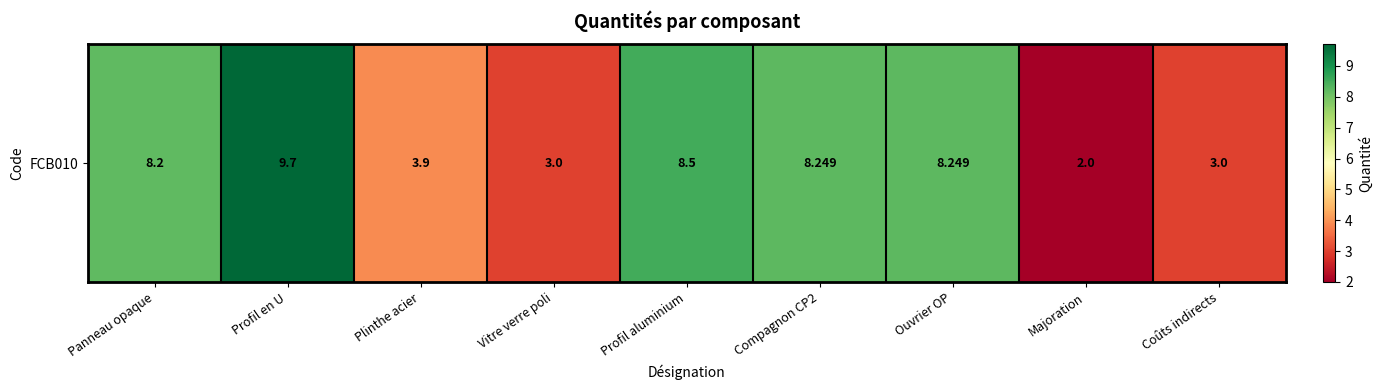

How many values exceed 8?

5